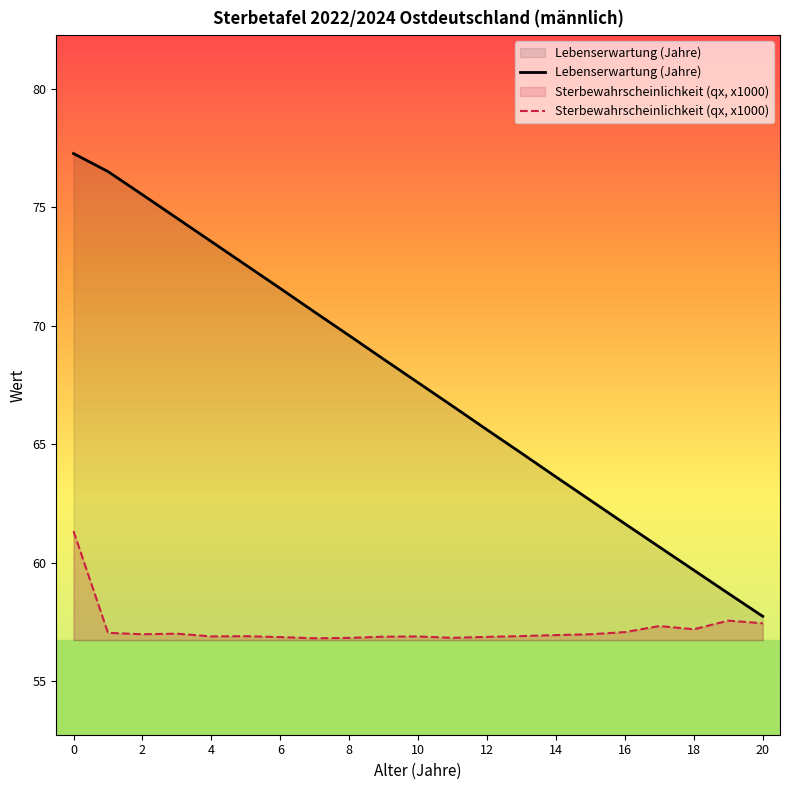

What is the value of the Sterbewahrscheinlichkeit (qx, x1000) point at the 9th from the left?

56.8